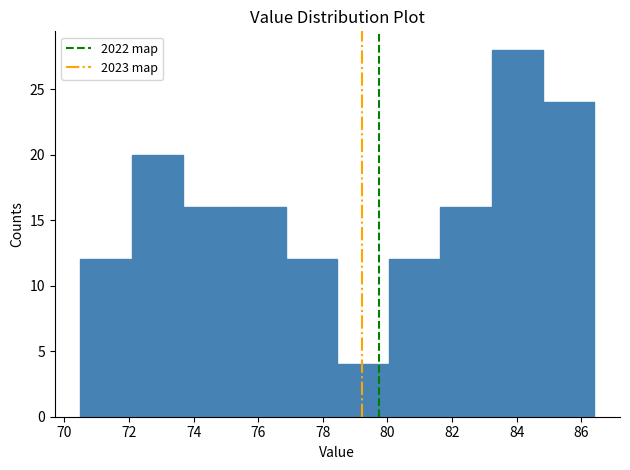

Reading left to right, transcribe this chart: for each bar, give the range it covers on the x-axis and its height. Neither the bar edges nor the heights are printed on the chart, so give them approximately, as read against the axes.

70.6 to 72.0: 12
72.0 to 73.6: 20
73.6 to 75.2: 16
75.2 to 76.8: 16
76.8 to 78.4: 12
78.4 to 80.0: 4
80.0 to 81.6: 12
81.6 to 83.2: 16
83.2 to 84.8: 28
84.8 to 86.4: 24